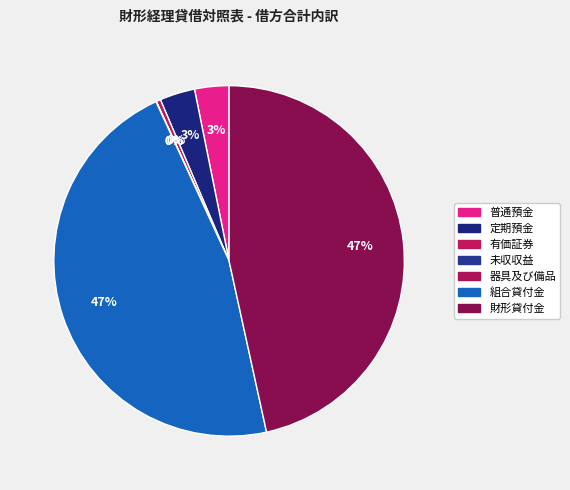

Is it true that 定期預金 is 3% of the pie?

True